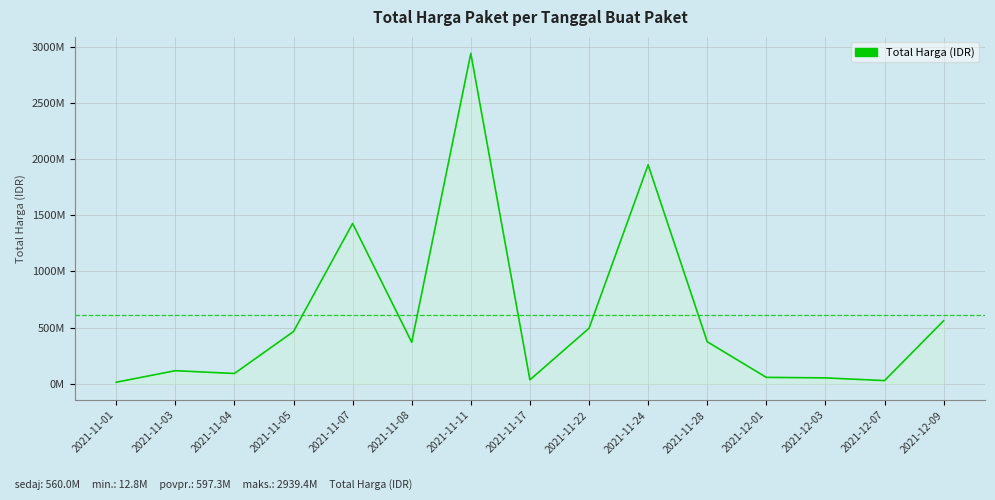

What is the value of the 4th point from the left?

464002100